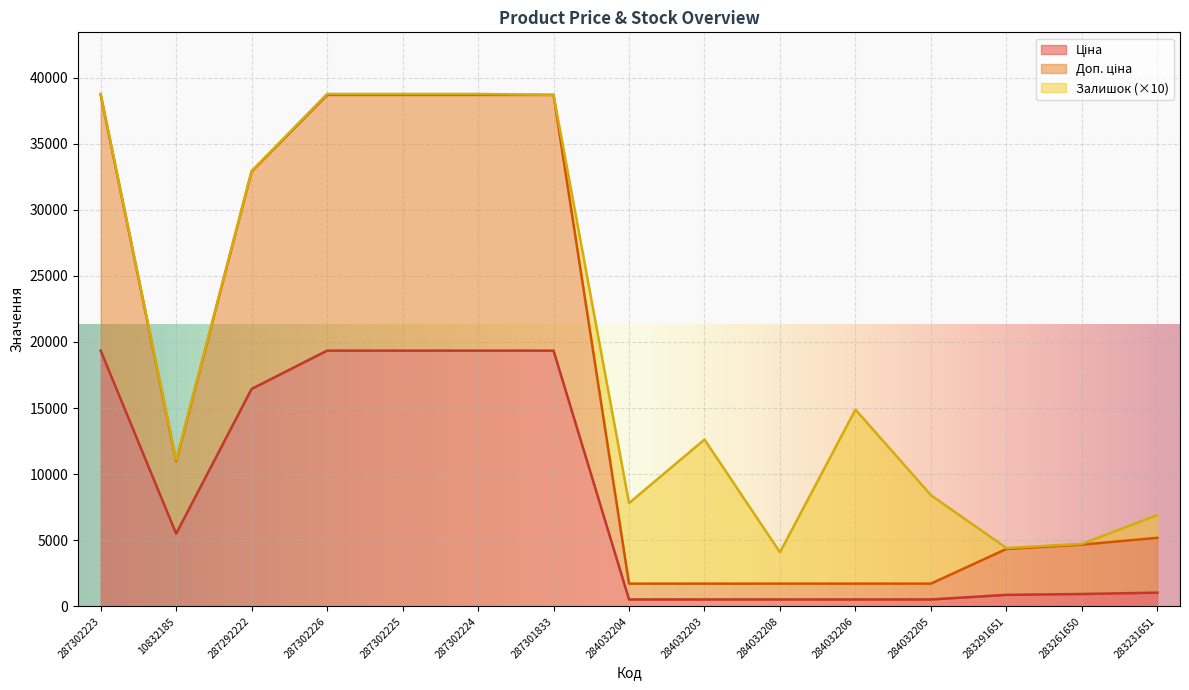

What is the total value across all series at 284032204?

7809.2